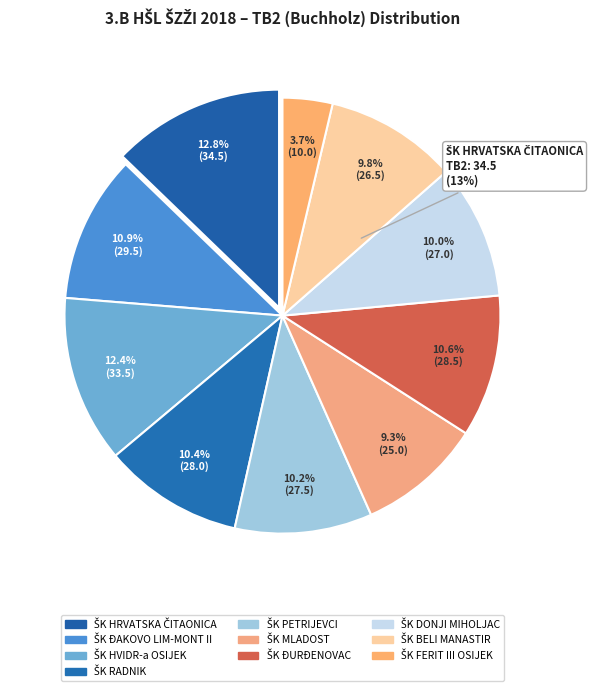

What is the ratio of the value at ŠK BELI MANASTIR, Beli Manastir to the value at ŠK PETRIJEVCI, Petrijevci?

1.0